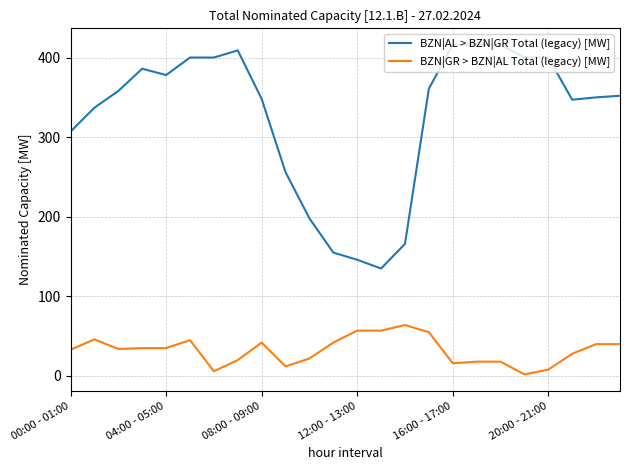

Which series has the largest range (max minus min)?

BZN|AL > BZN|GR Total (legacy) [MW]